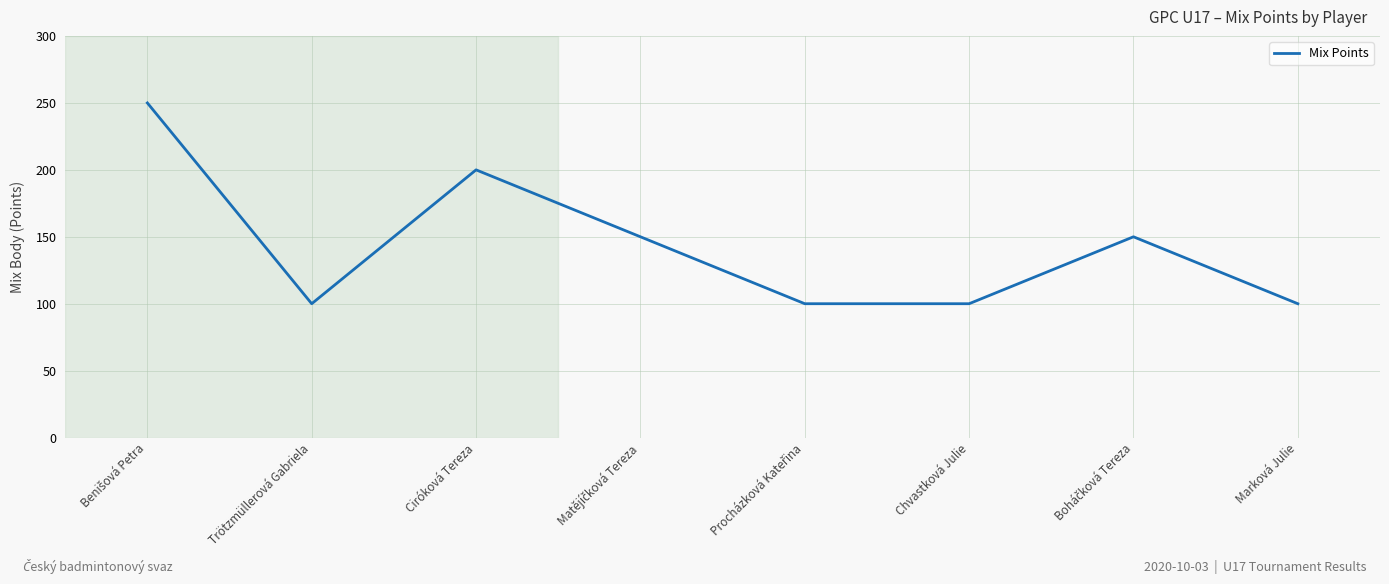

What is the sum of all values?

1150